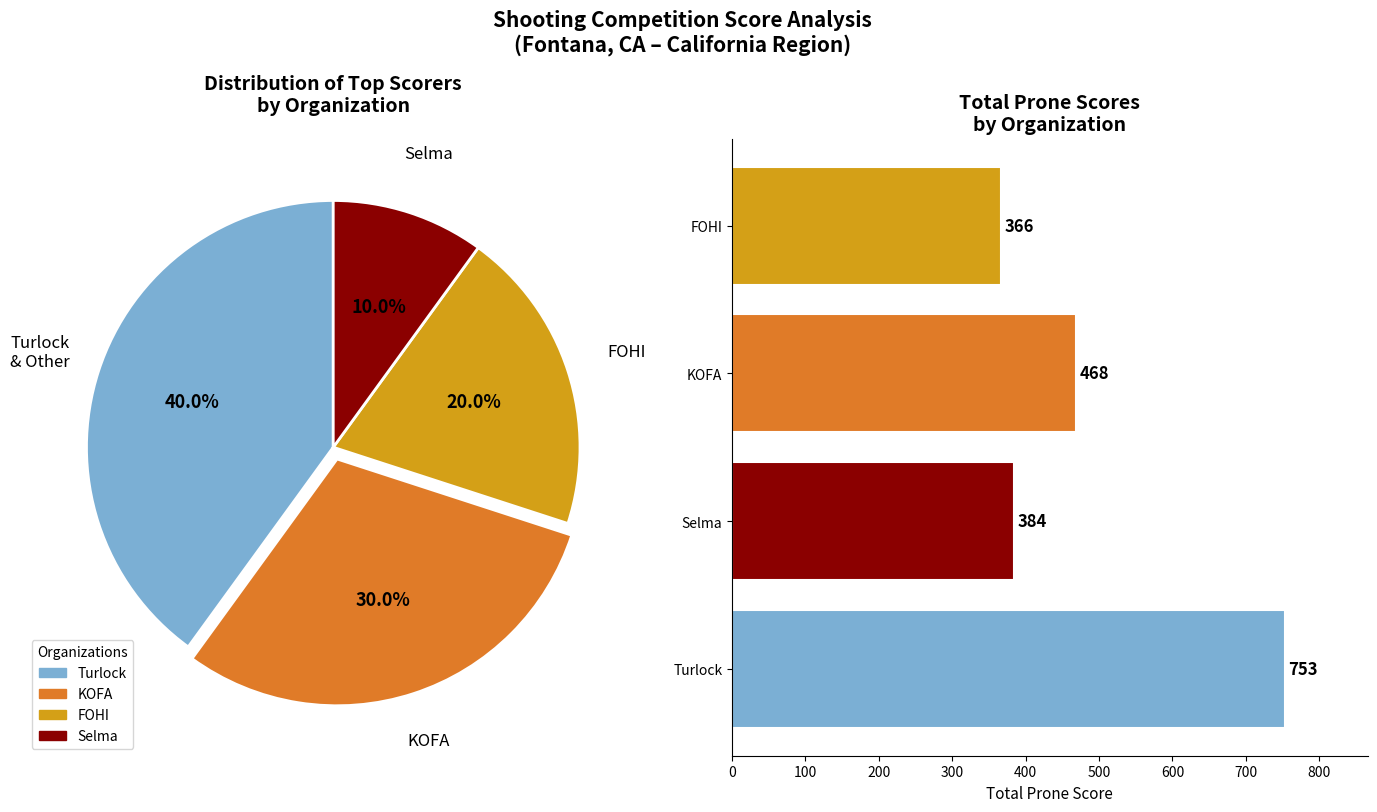

How many slices are in this pie chart?

4